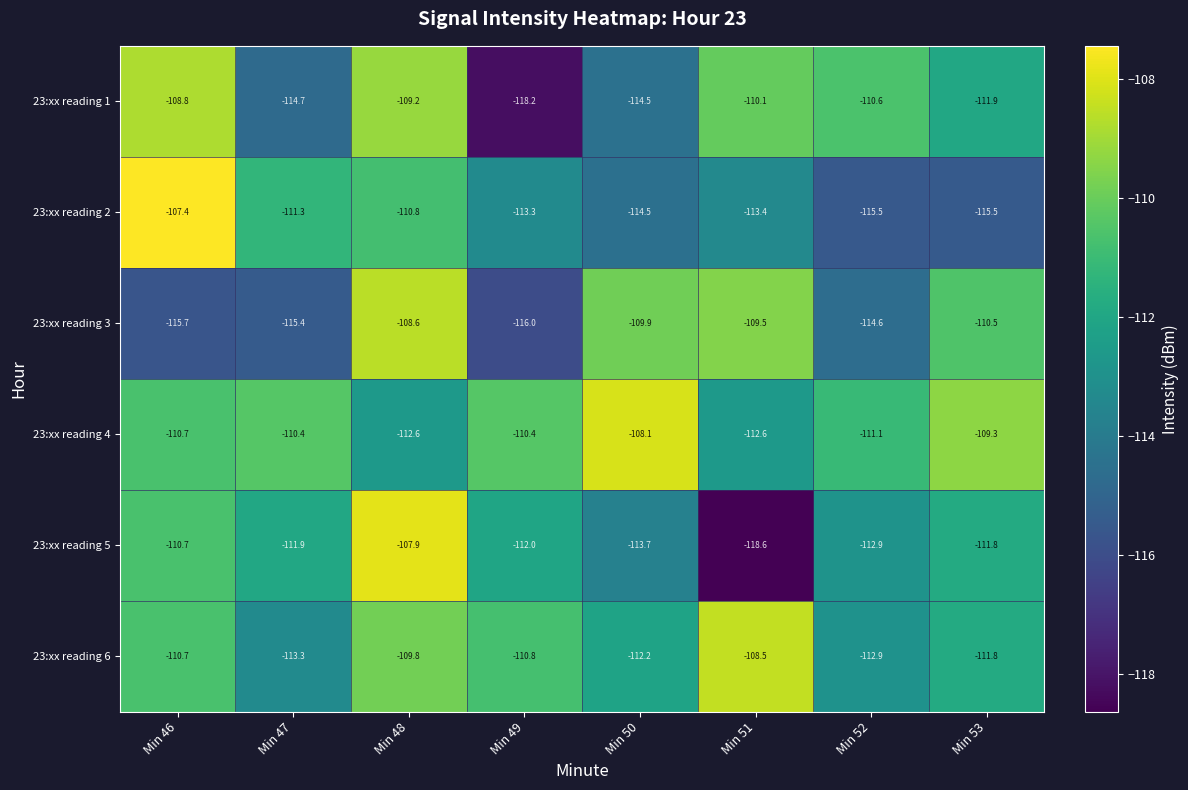

What is the difference between the highest and lowest values at Min 47?

5.0